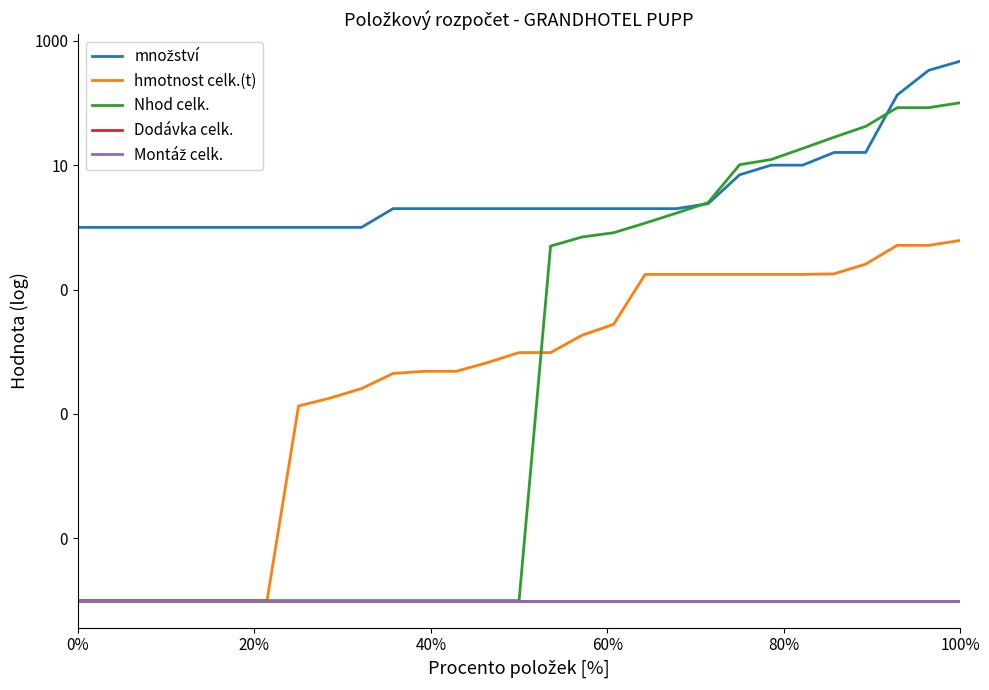

What is the sum of all množství values?

1029.4